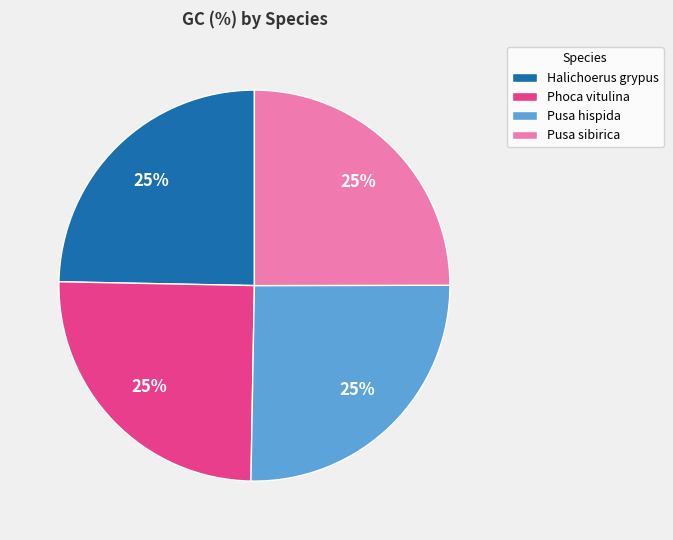

The Pusa sibirica slice represents 25% of the pie. True or false?

True